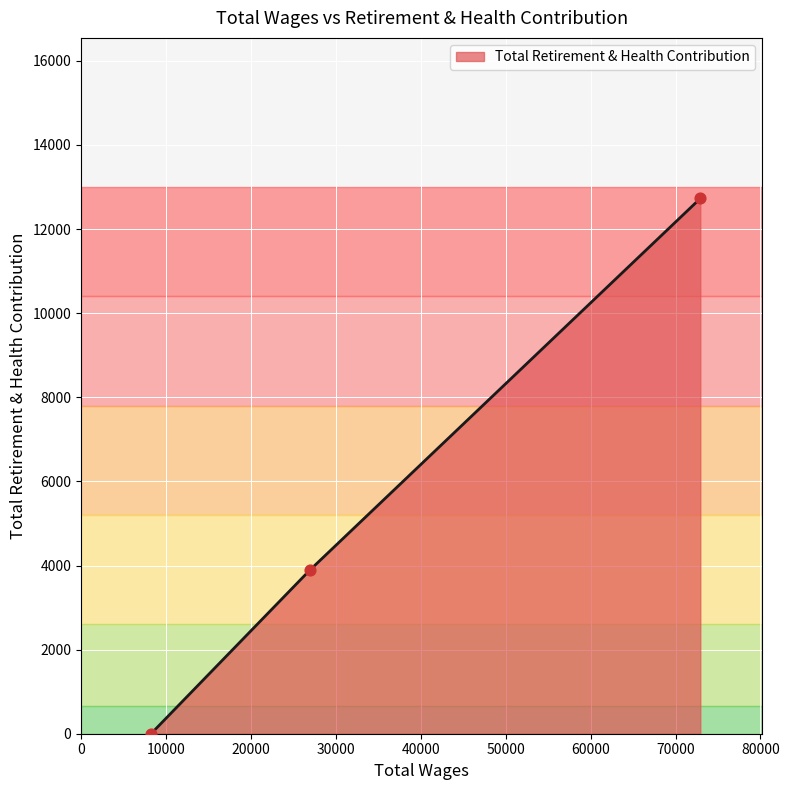

What is the greatest value displayed?

12728